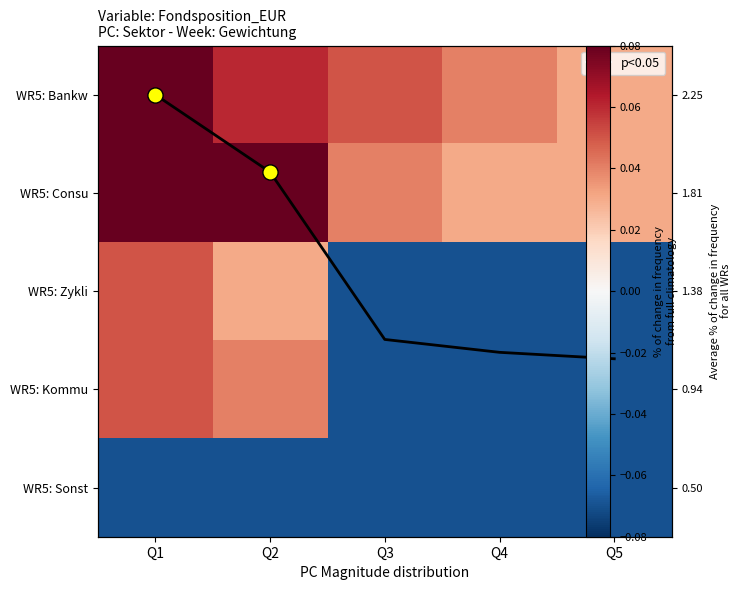

Which series has the widest spread of values?

avg trend